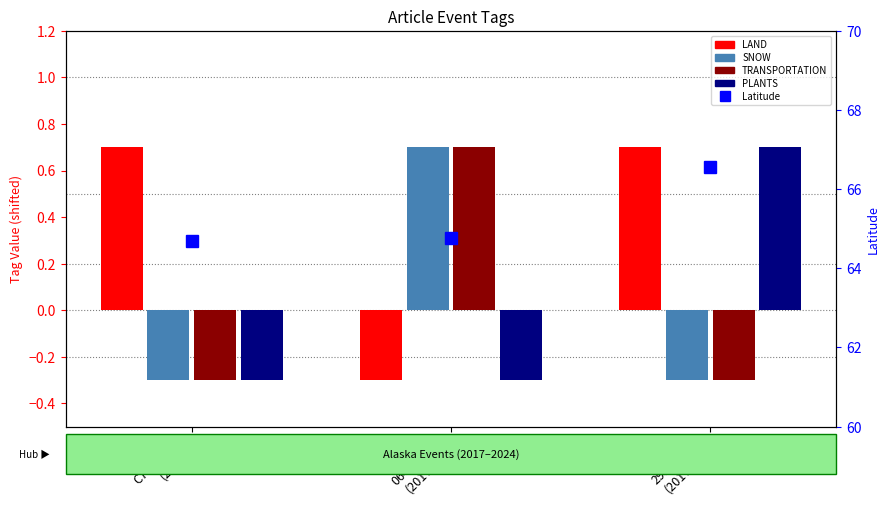

Which category has the lowest value in the Latitude series?

C771E73B
(2024)